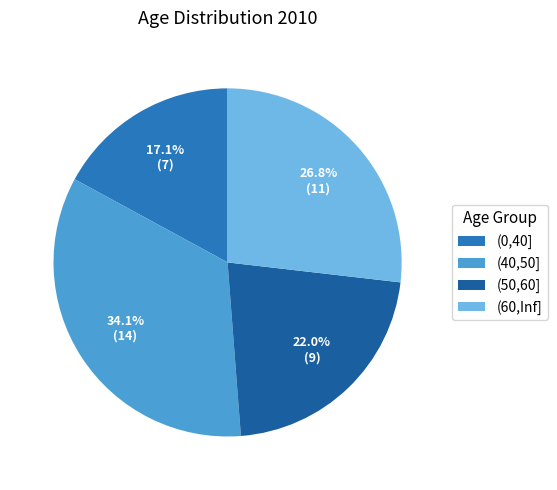

Count the number of slices in the pie.

4